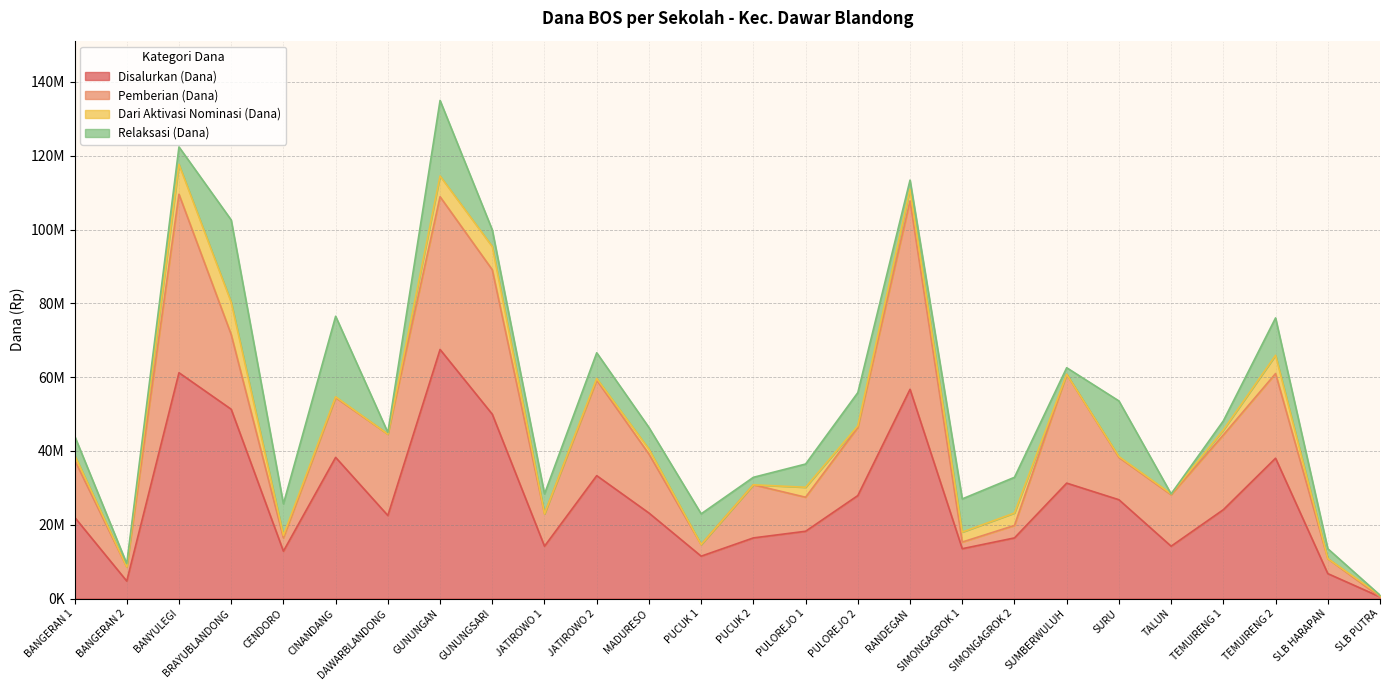

Reading right to left, extract all data points from this chart.

Disalurkan (Dana): SLB PUTRA=450000	SLB HARAPAN=6750000	TEMUIRENG 2=38025000	TEMUIRENG 1=24075000	TALUN=14175000	SURU=26775000	SUMBERWULUH=31275000	SIMONGAGROK 2=16425000	SIMONGAGROK 1=13500000	RANDEGAN=56700000	PULOREJO 2=27900000	PULOREJO 1=18225000	PUCUK 2=16425000	PUCUK 1=11475000	MADURESO=23175000	JATIROWO 2=33300000	JATIROWO 1=14175000	GUNUNGSARI=49950000	GUNUNGAN=67500000	DAWARBLANDONG=22500000	CINANDANG=38250000	CENDORO=12825000	BRAYUBLANDONG=51300000	BANYULEGI=61200000	BANGERAN 2=4725000	BANGERAN 1=22050000
Pemberian (Dana): SLB PUTRA=0	SLB HARAPAN=4050000	TEMUIRENG 2=22950000	TEMUIRENG 1=20250000	TALUN=13950000	SURU=11475000	SUMBERWULUH=29475000	SIMONGAGROK 2=3375000	SIMONGAGROK 1=1800000	RANDEGAN=51075000	PULOREJO 2=18450000	PULOREJO 1=9225000	PUCUK 2=14400000	PUCUK 1=3150000	MADURESO=15975000	JATIROWO 2=25875000	JATIROWO 1=8775000	GUNUNGSARI=39150000	GUNUNGAN=41400000	DAWARBLANDONG=22050000	CINANDANG=16200000	CENDORO=3600000	BRAYUBLANDONG=20250000	BANYULEGI=48375000	BANGERAN 2=3825000	BANGERAN 1=15525000
Dari Aktivasi Nominasi (Dana): SLB PUTRA=450000	SLB HARAPAN=0	TEMUIRENG 2=4950000	TEMUIRENG 1=1350000	TALUN=225000	SURU=225000	SUMBERWULUH=0	SIMONGAGROK 2=3375000	SIMONGAGROK 1=2700000	RANDEGAN=3150000	PULOREJO 2=450000	PULOREJO 1=2700000	PUCUK 2=0	PUCUK 1=0	MADURESO=1350000	JATIROWO 2=450000	JATIROWO 1=0	GUNUNGSARI=6300000	GUNUNGAN=5625000	DAWARBLANDONG=0	CINANDANG=225000	CENDORO=675000	BRAYUBLANDONG=8775000	BANYULEGI=8100000	BANGERAN 2=0	BANGERAN 1=1350000
Relaksasi (Dana): SLB PUTRA=0	SLB HARAPAN=2700000	TEMUIRENG 2=10125000	TEMUIRENG 1=2475000	TALUN=0	SURU=15075000	SUMBERWULUH=1800000	SIMONGAGROK 2=9675000	SIMONGAGROK 1=9000000	RANDEGAN=2475000	PULOREJO 2=9000000	PULOREJO 1=6300000	PUCUK 2=2025000	PUCUK 1=8325000	MADURESO=5850000	JATIROWO 2=6975000	JATIROWO 1=5400000	GUNUNGSARI=4500000	GUNUNGAN=20475000	DAWARBLANDONG=450000	CINANDANG=21825000	CENDORO=8550000	BRAYUBLANDONG=22275000	BANYULEGI=4725000	BANGERAN 2=900000	BANGERAN 1=5175000